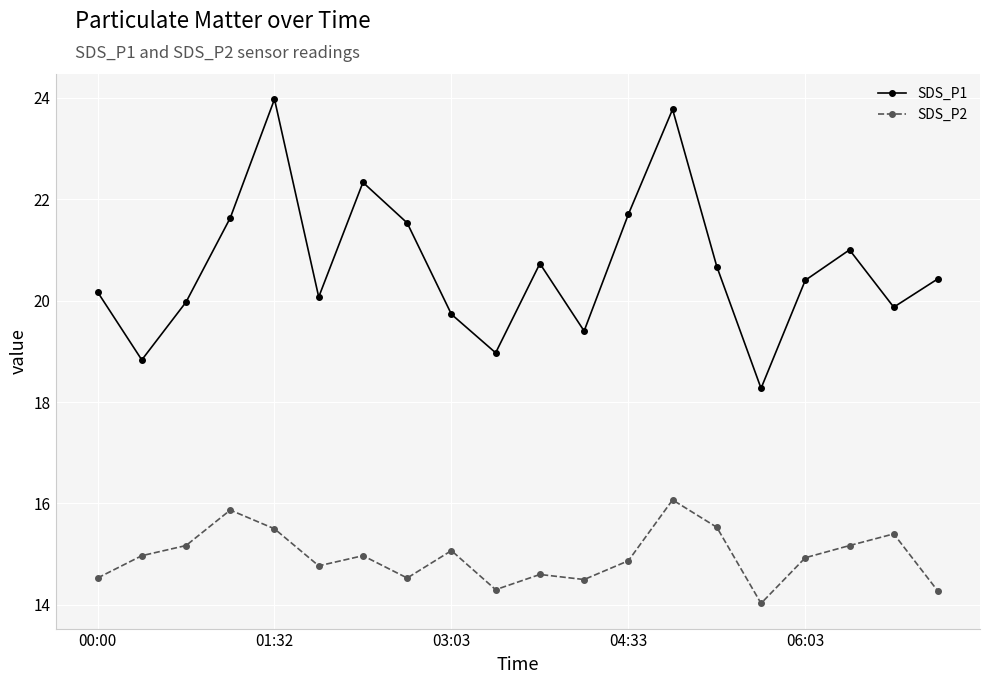

At how many categories does at least one series exceed 14?

20